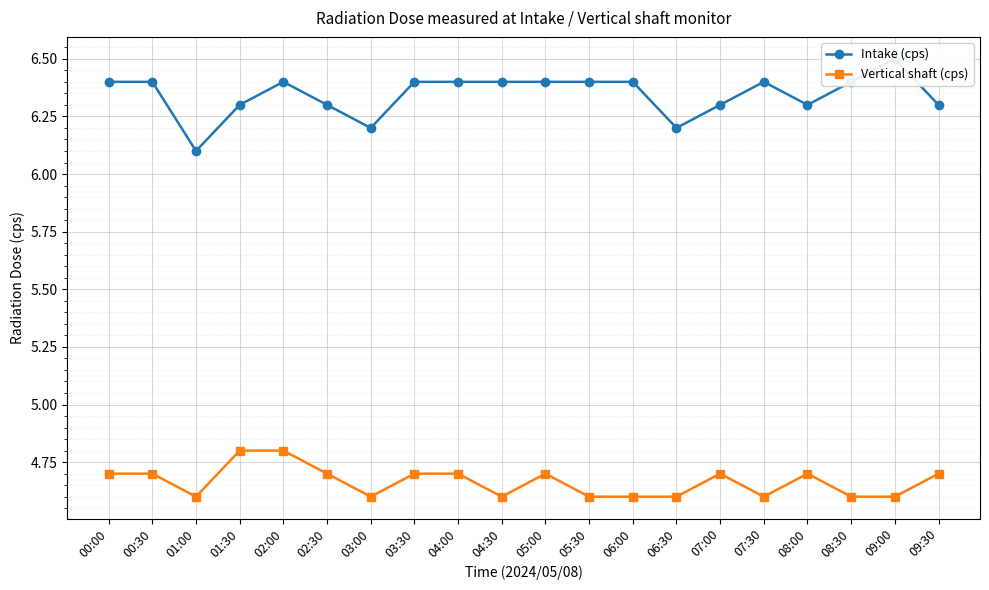

Which has a higher value, 04:00 or 05:00?

04:00